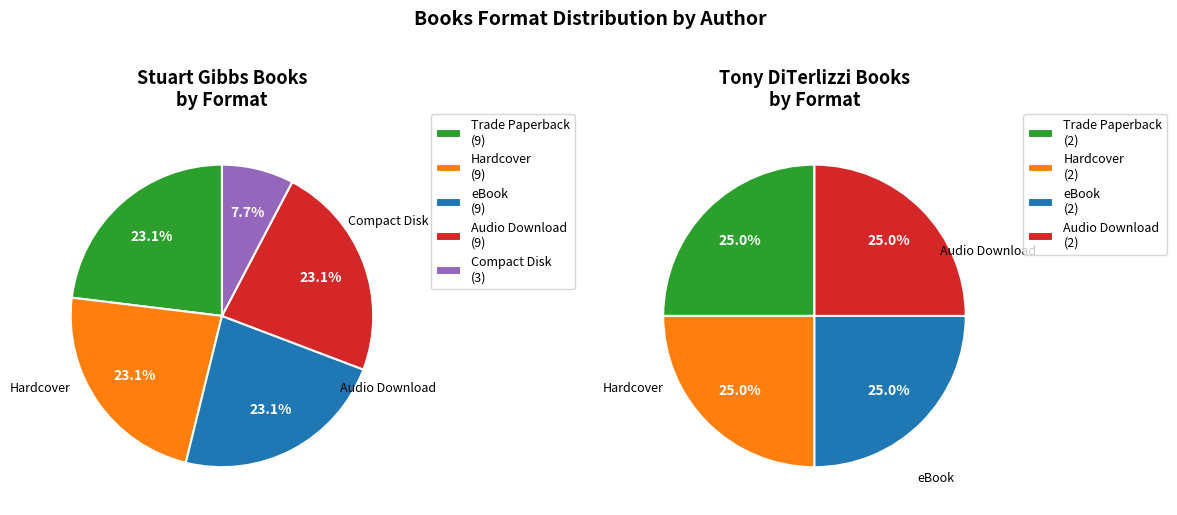

Do Stuart Gibbs (62586102) and Tony DiTerlizzi (1260044) together represent more than half of the pie?

Yes